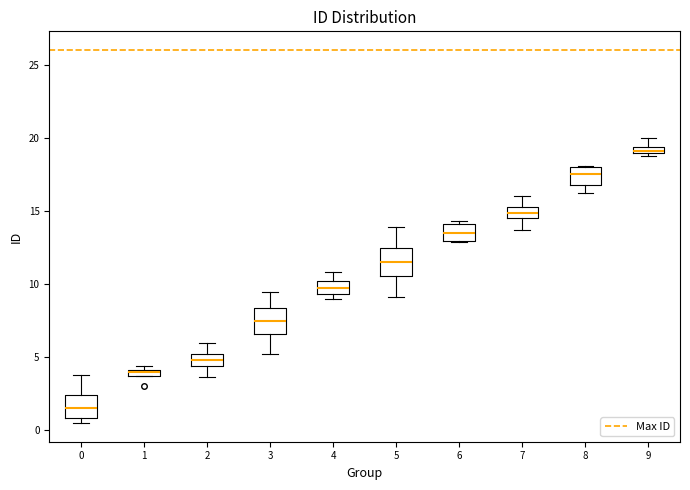

Where is the upper edge of the box at x = 6 on the y-axis? The values are not printed on the chart, so give them approximately, as read against the axis.

14.0